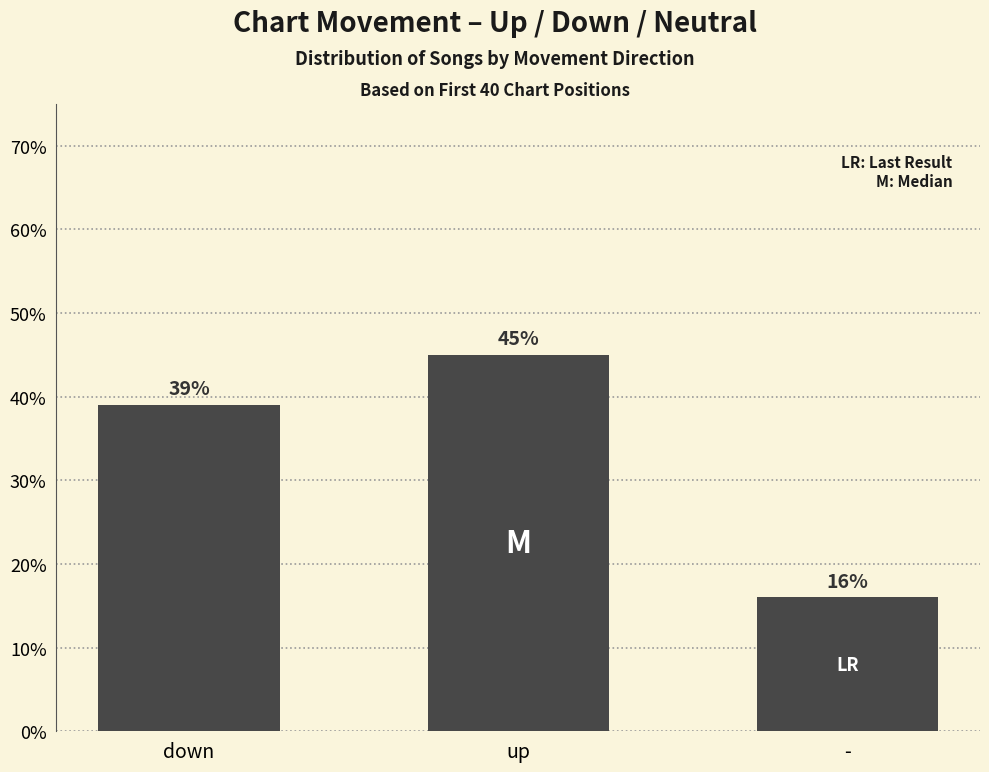

List the labels in order of value, largest first.

up, down, -